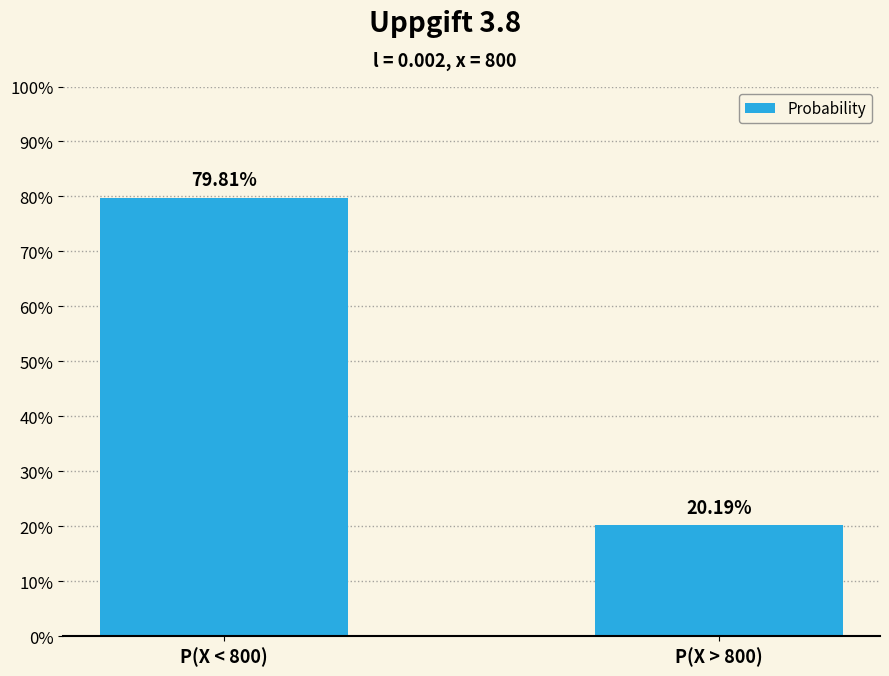

What is the minimum value shown in the chart?

0.2